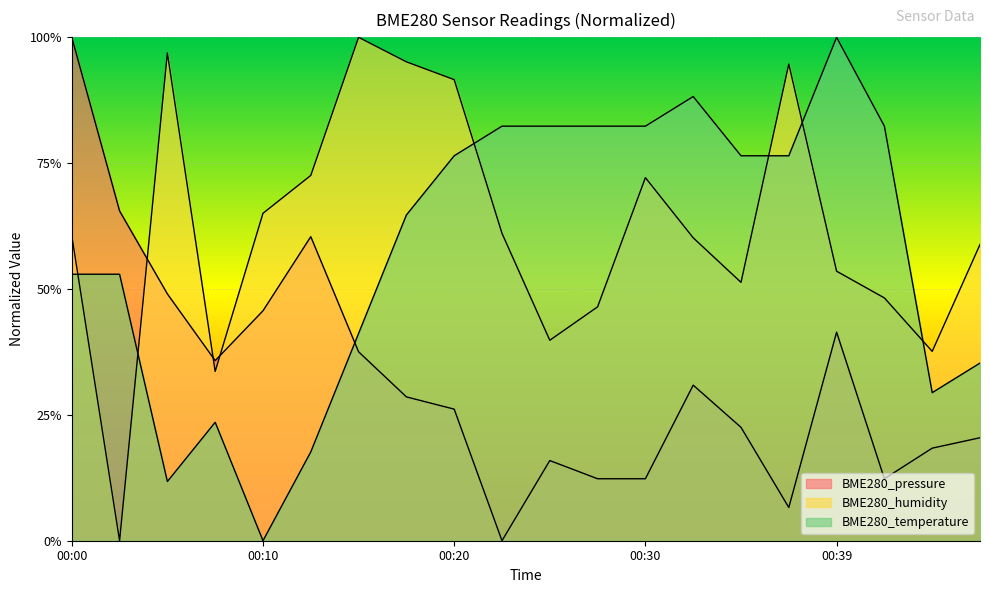

What is the minimum value for BME280_humidity?

-1.0